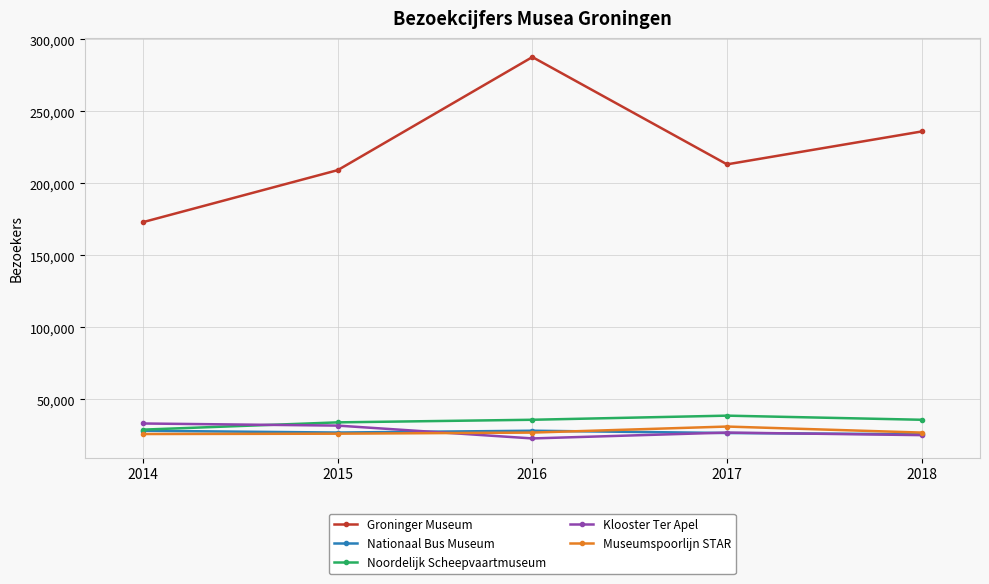

True or false: Groninger Museum has more than 2 points higher than both neighbors.

False